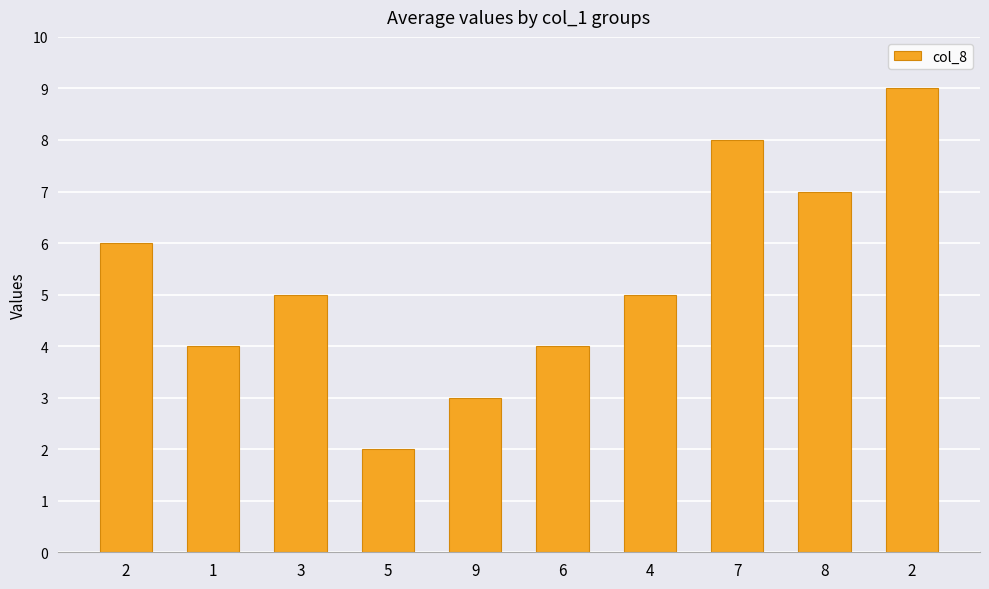

How many bars are there in total?

10